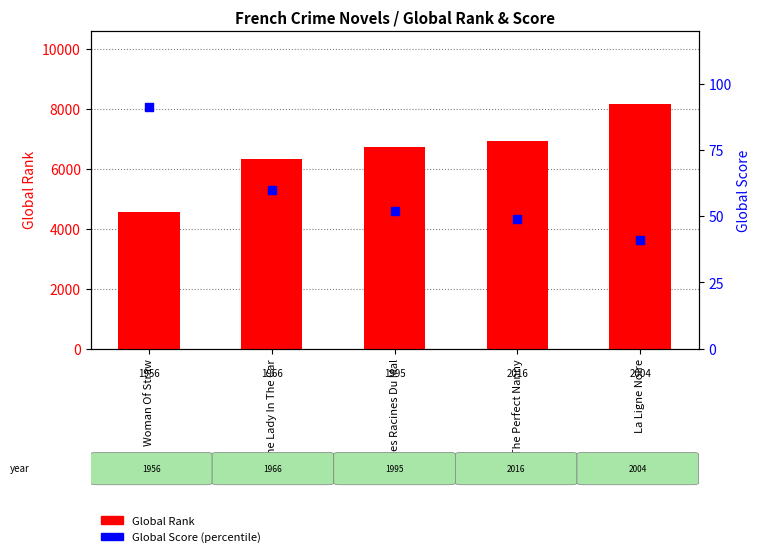

Which series reaches the minimum Y coordinate?

Global Score